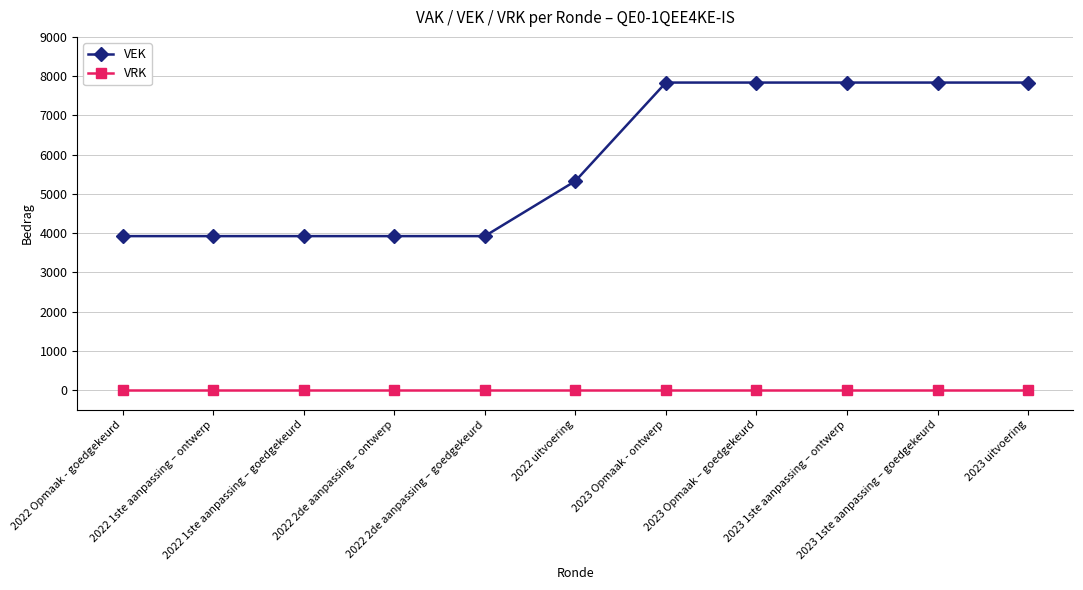

True or false: VRK and VEK intersect in this chart.

False